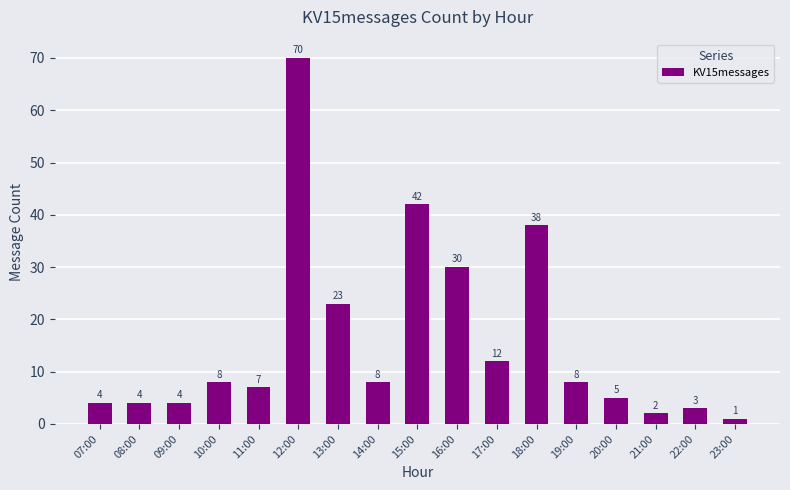

The chart shows a value of 4 at 07:00. True or false?

True